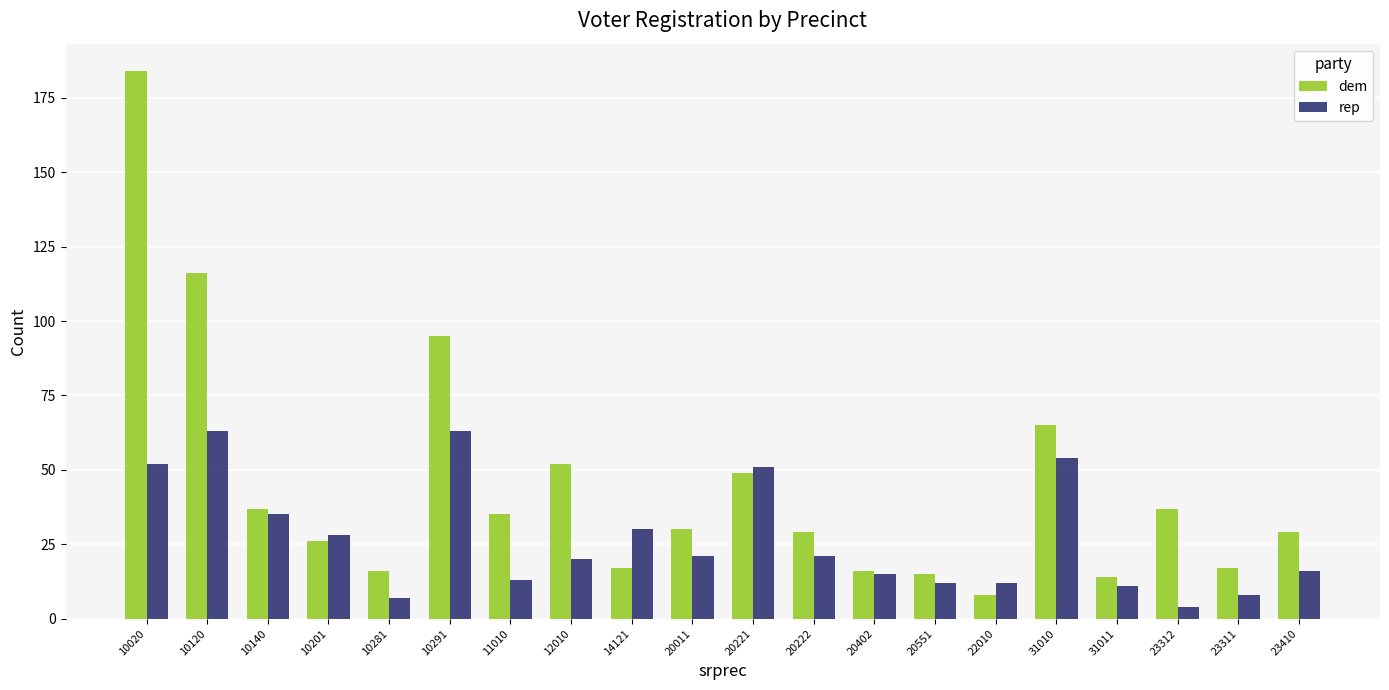

What are all the series names shown in the legend?

dem, rep